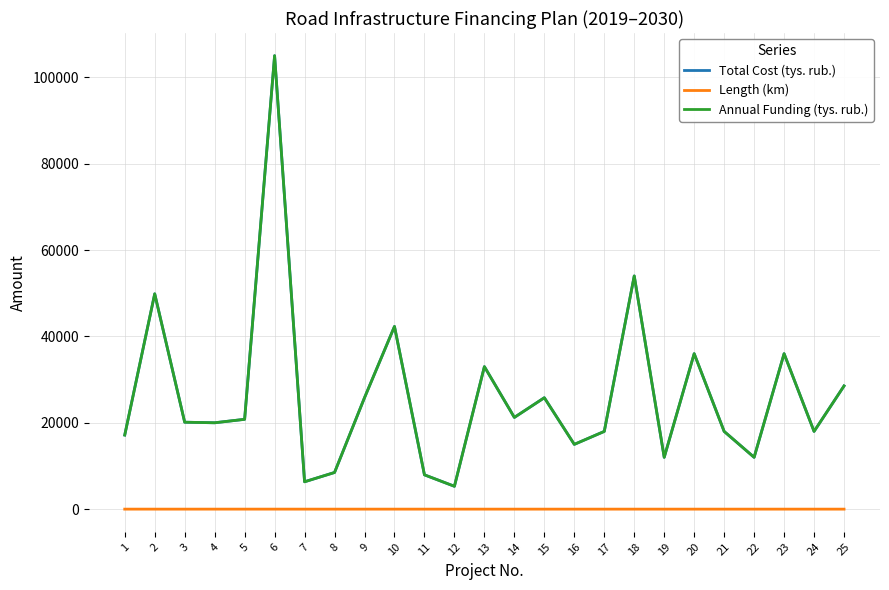

Which series has the widest spread of values?

Total Cost (tys. rub.)